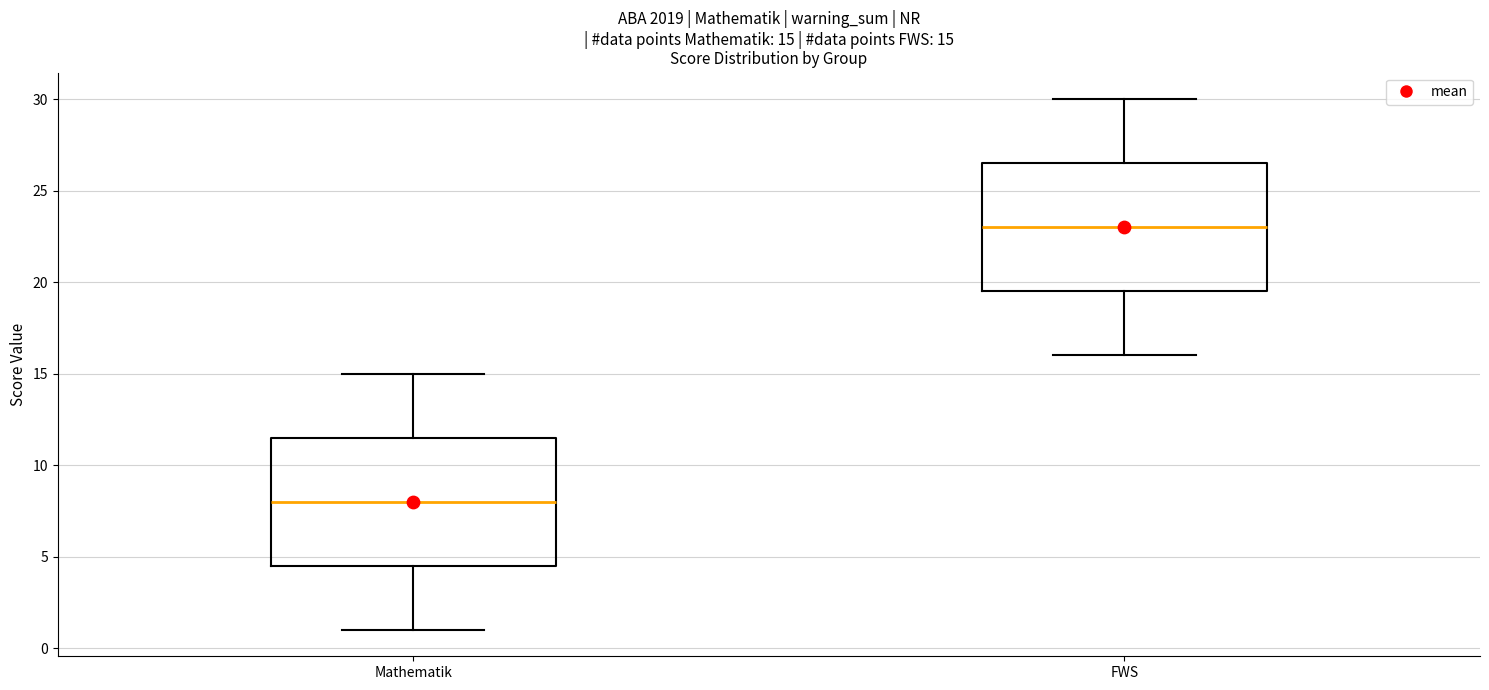

Which box has the highest median line?

FWS